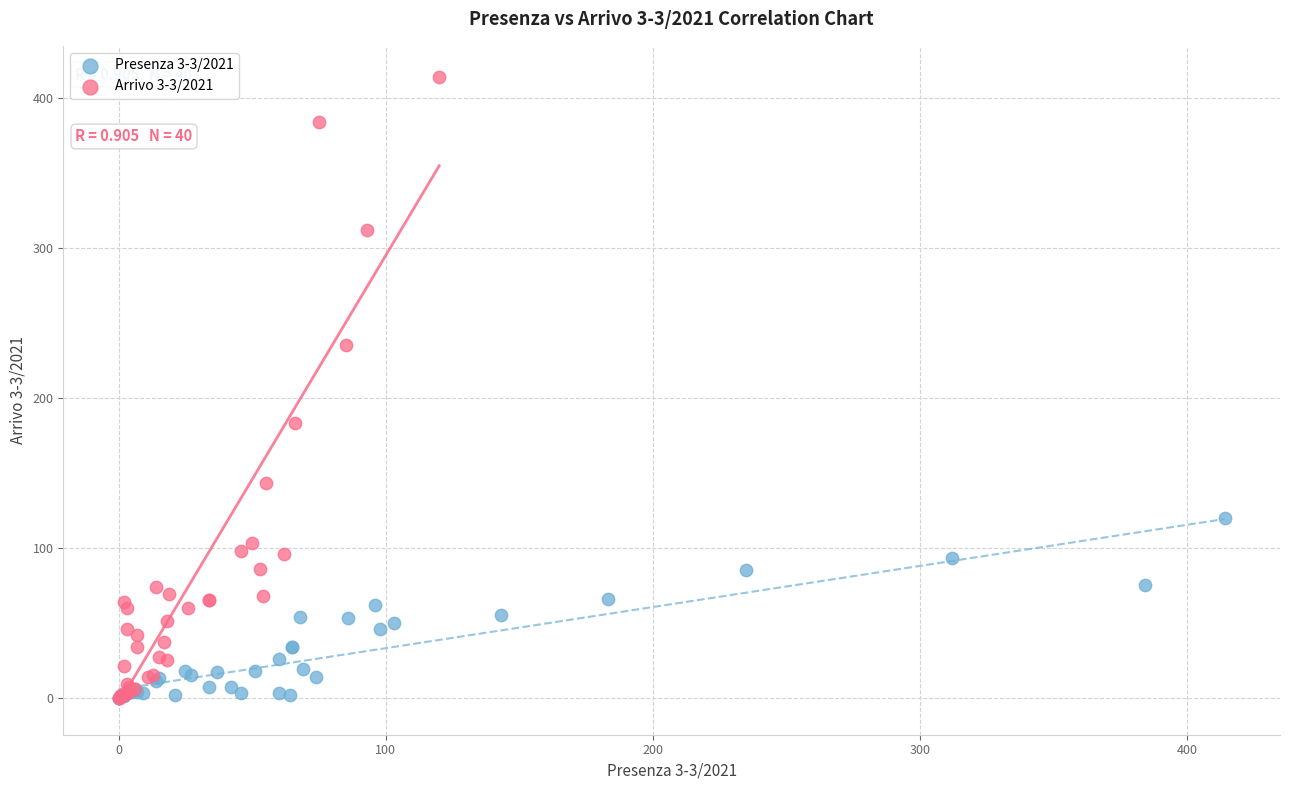

Which series reaches the maximum Y coordinate?

Arrivo 3-3/2021